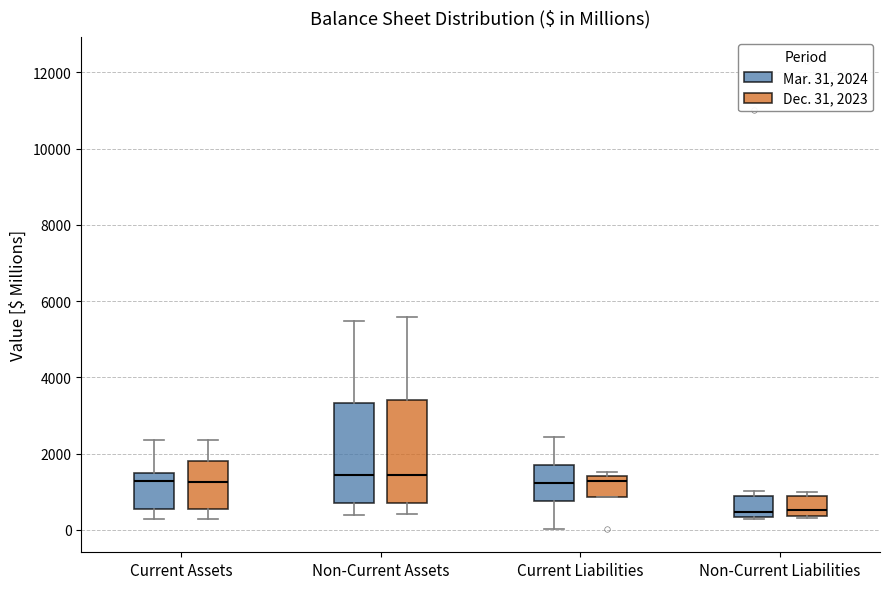

Reading left to right, transcribe this box plot: for each box, give where its median line is, the range the box spans, and where its two whiskers end, as read against the y-axis. The values are not printed on the chart, so give them approximately, as read against the axis.

Current Assets (Mar. 31, 2024): median 1200, box 600 to 1400, whiskers 200 to 2400
Current Assets (Dec. 31, 2023): median 1200, box 600 to 1800, whiskers 200 to 2400
Non-Current Assets (Mar. 31, 2024): median 1400, box 800 to 3400, whiskers 400 to 5400
Non-Current Assets (Dec. 31, 2023): median 1400, box 600 to 3400, whiskers 400 to 5600
Current Liabilities (Mar. 31, 2024): median 1200, box 800 to 1600, whiskers 0 to 2400
Current Liabilities (Dec. 31, 2023): median 1200, box 800 to 1400, whiskers 800 to 1600
Non-Current Liabilities (Mar. 31, 2024): median 400 (just above the box's lower edge), box 400 to 800, whiskers 200 to 1000
Non-Current Liabilities (Dec. 31, 2023): median 600, box 400 to 800, whiskers 400 to 1000